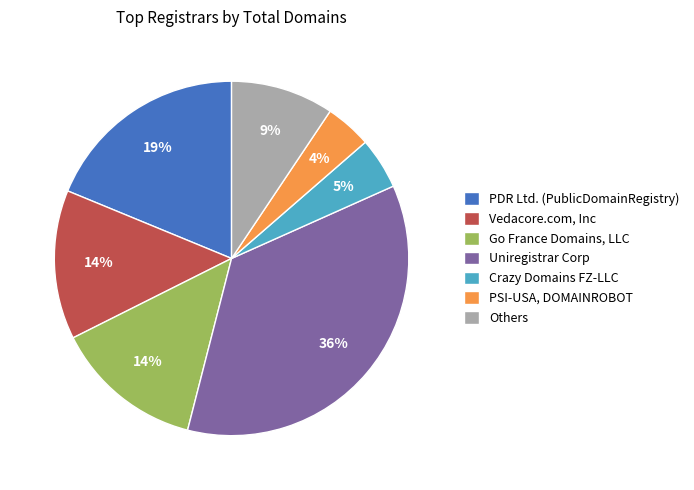

Is Go France Domains, LLC the majority of the pie?

No